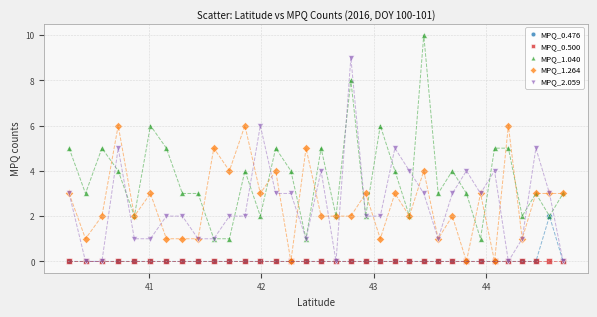

What are all the series names shown in the legend?

MPQ_0.476, MPQ_0.500, MPQ_1.040, MPQ_1.264, MPQ_2.059